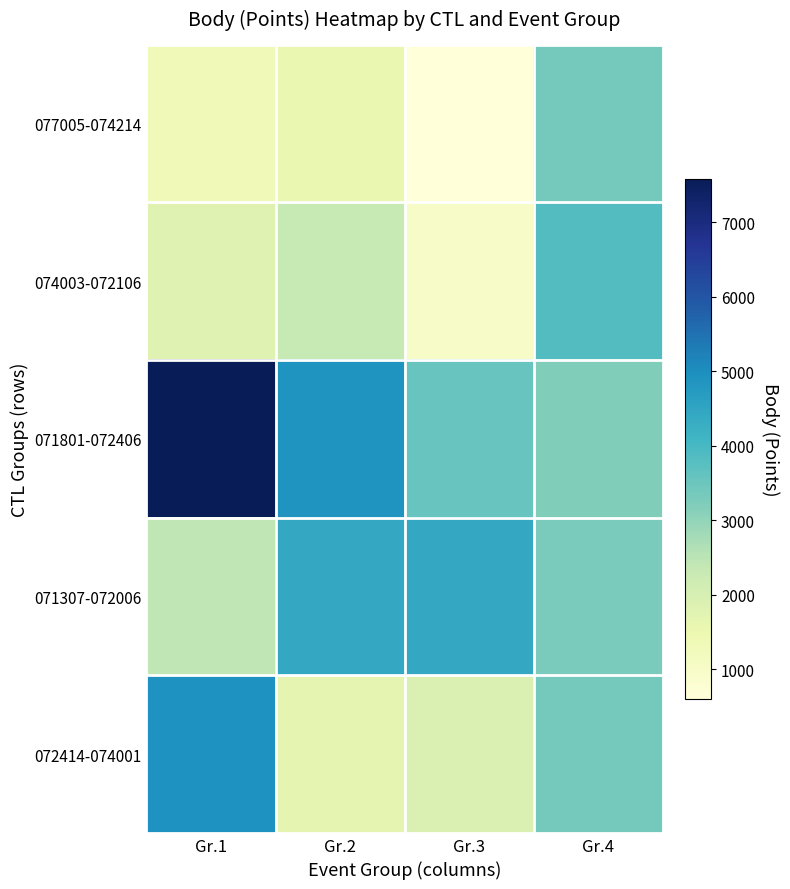

How many categories are shown in the chart?

4